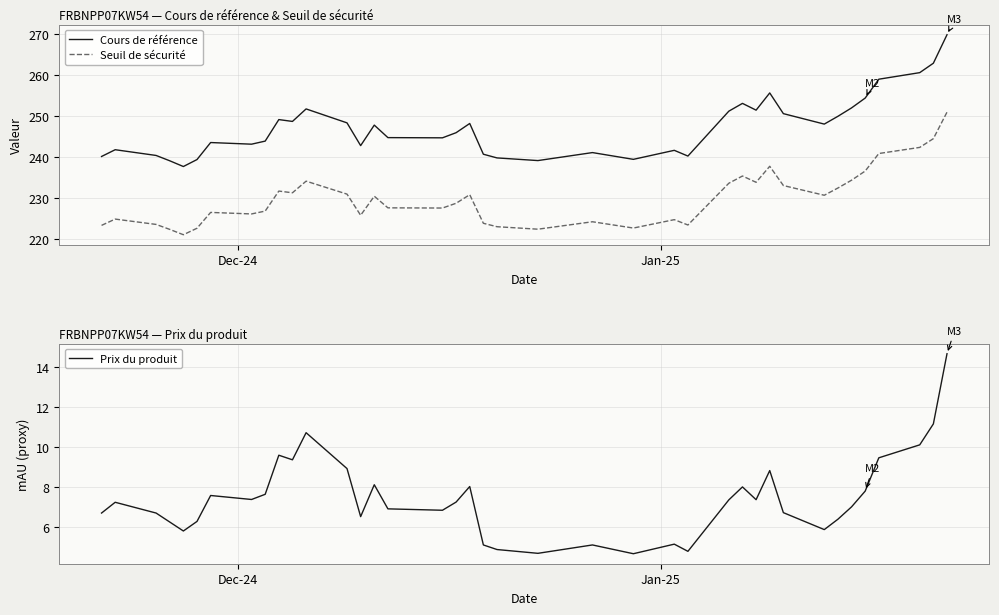

True or false: Seuil de sécurité and Prix du produit cross at least once.

False